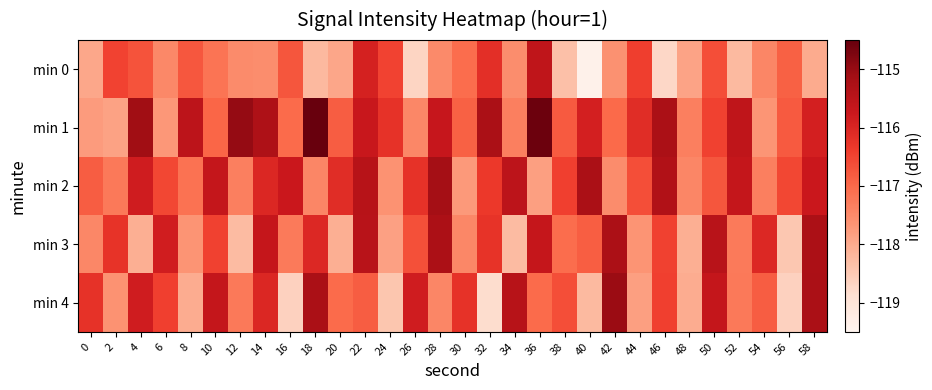

What is the total value across all series at 2?

-585.5